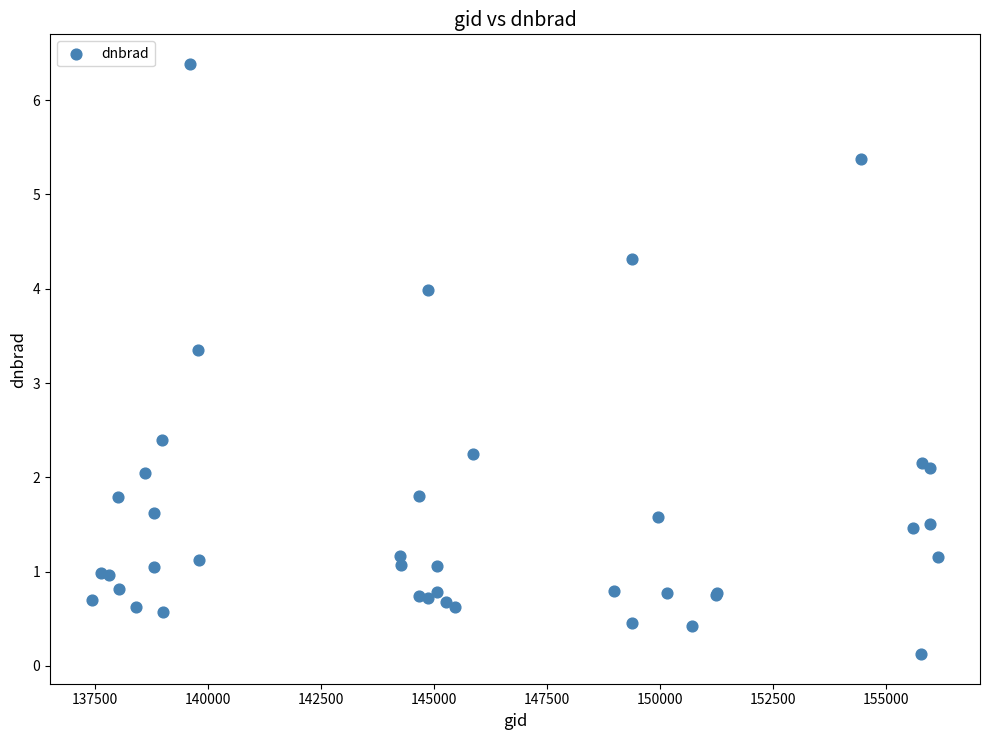

What Y value in the scatter plot is closest to 3?

3.4